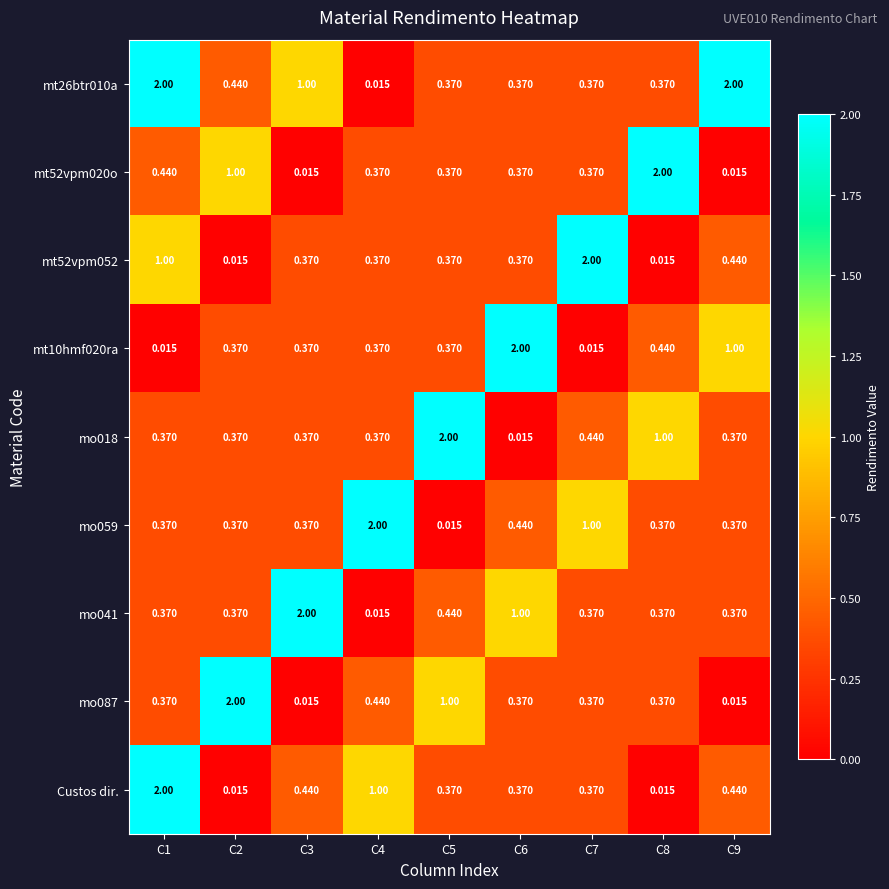

Is the value of mo041 at C9 greater than the value of mt52vpm052 at C9?

No